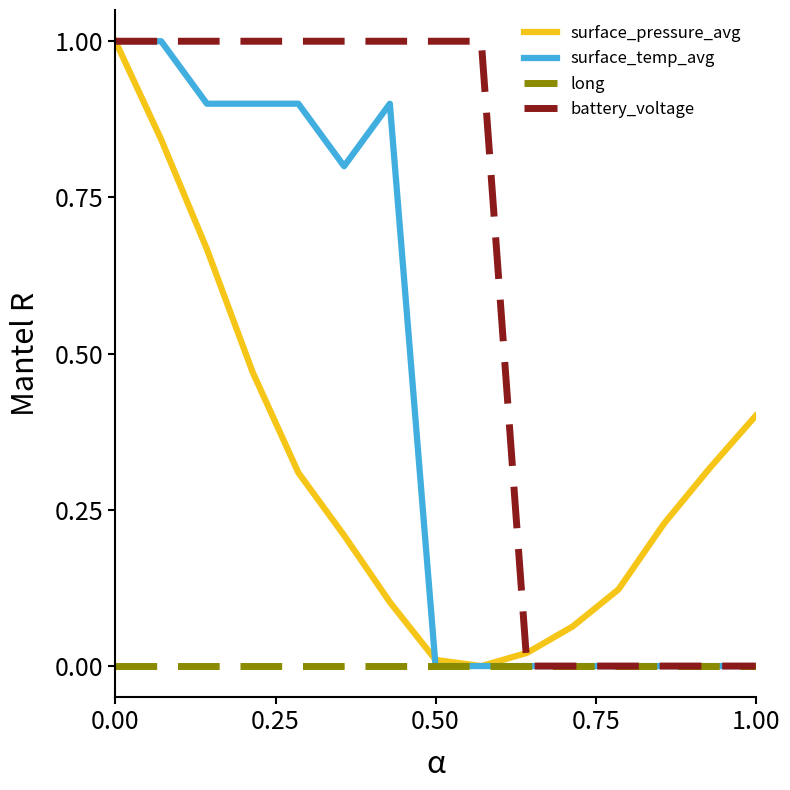

What is the greatest value displayed?

1.0